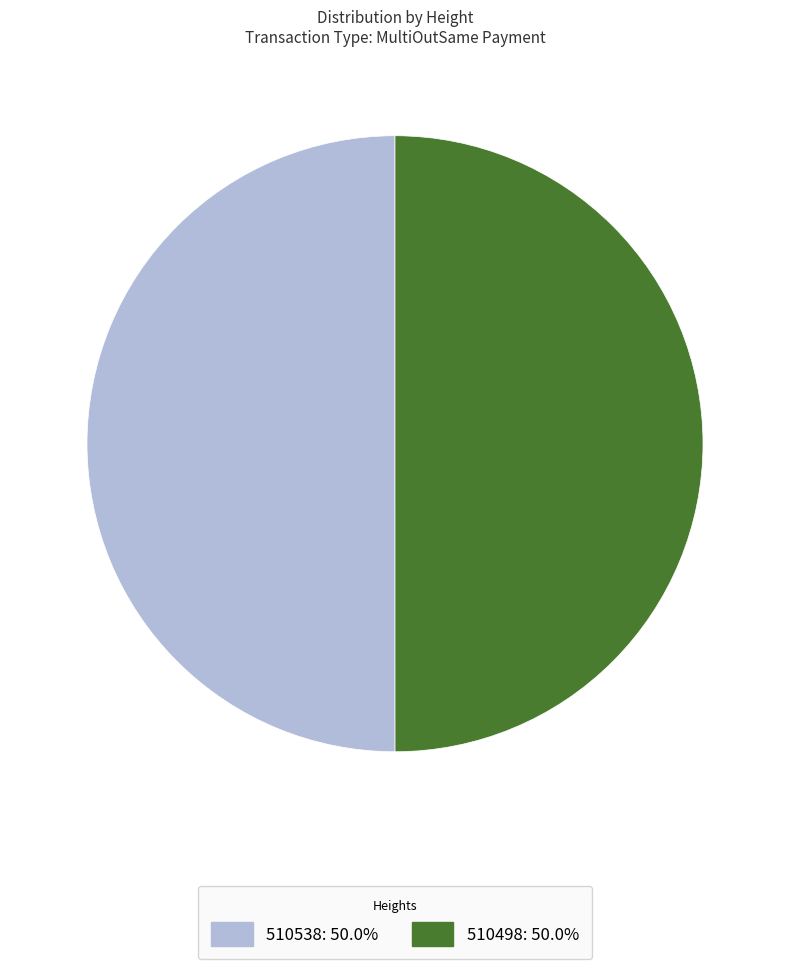

What is the ratio of the value at 510498: 50.0% to the value at 510538: 50.0%?

1.0